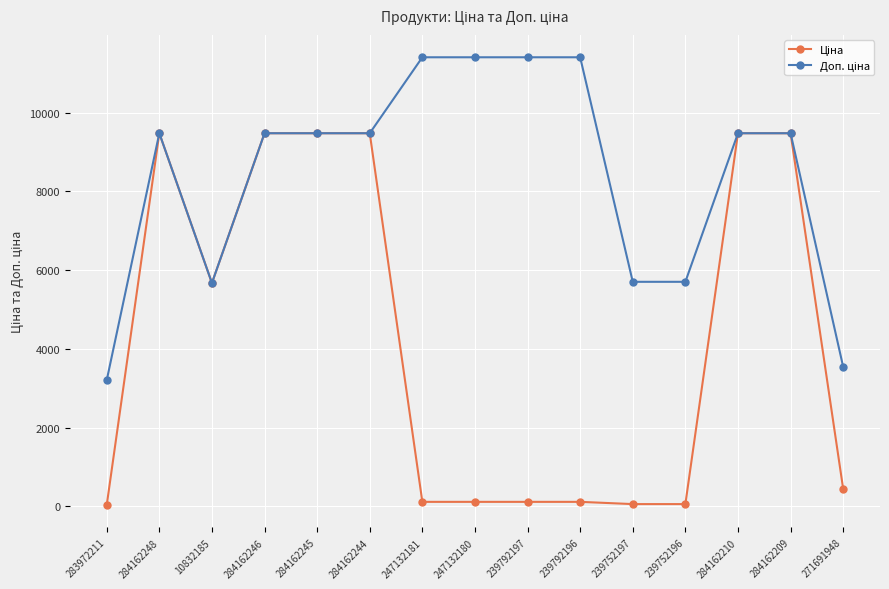

What is the total value across all series at 284162210?

18960.1